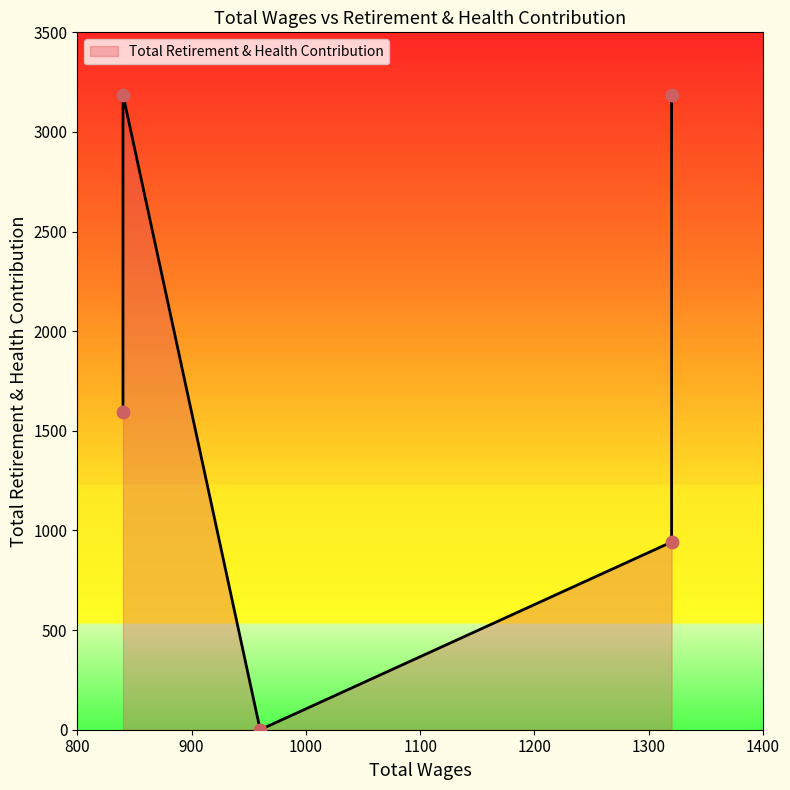

Between 960.0 and 840.0, which is larger?

840.0